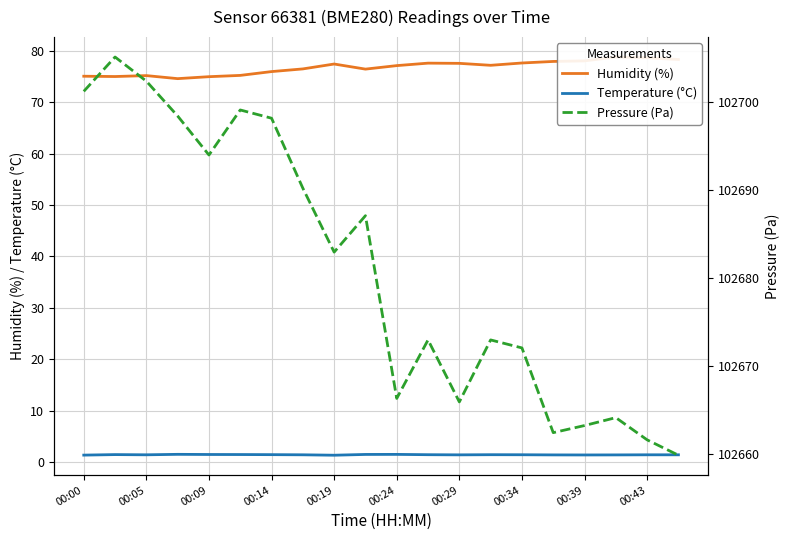

At how many categories does at least one series exceed 32908?

20